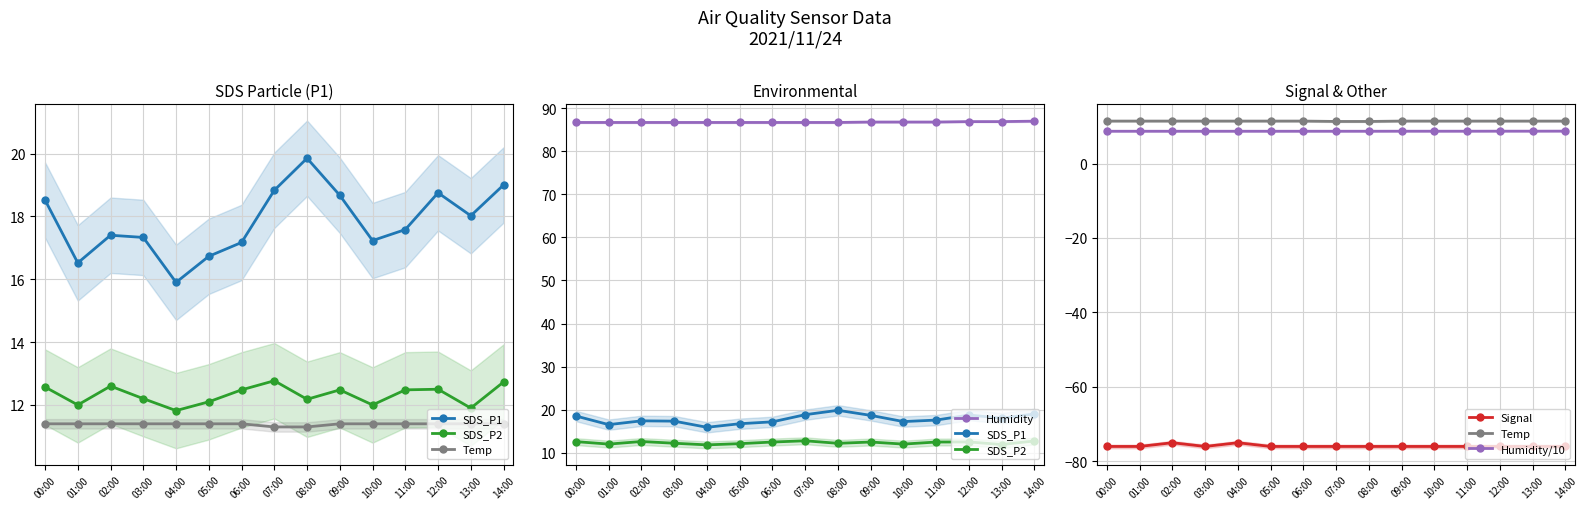

What value does the Humidity/10 series have at 06:00?

8.7